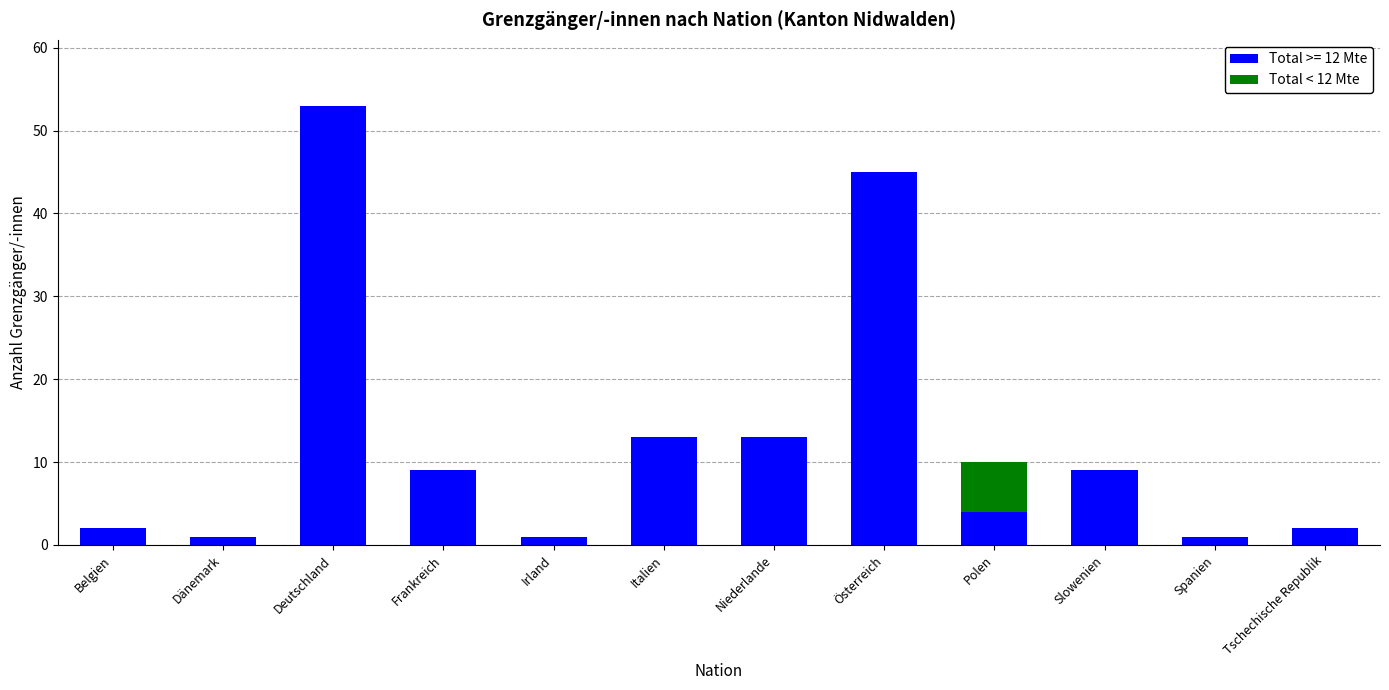

Reading left to right, what are the values for Total >= 12 Mte?

Belgien=2	Dänemark=1	Deutschland=53	Frankreich=9	Irland=1	Italien=13	Niederlande=13	Österreich=45	Polen=4	Slowenien=9	Spanien=1	Tschechische Republik=2